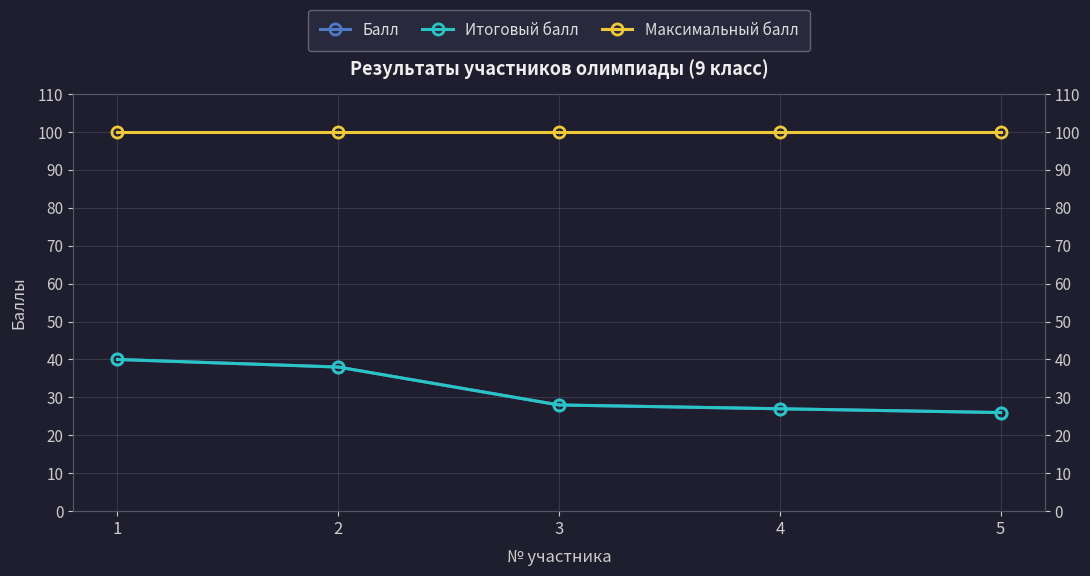

True or false: Максимальный балл has more than 2 interior local peaks.

False